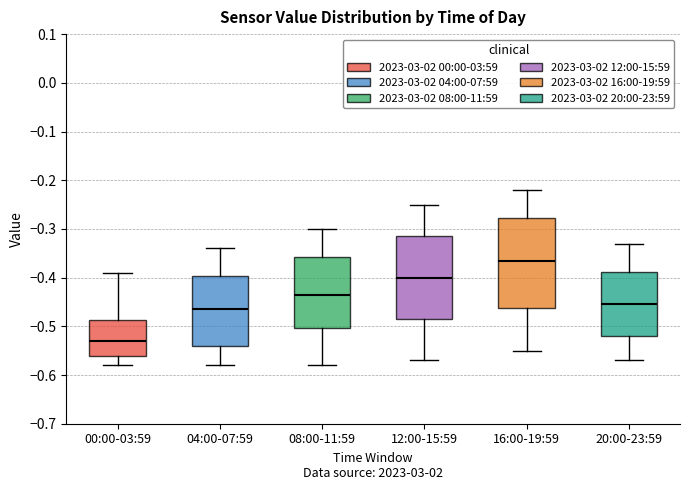

Where does the lower whisker of the box for 08:00-11:59 end on the y-axis? The values are not printed on the chart, so give them approximately, as read against the axis.

-0.58